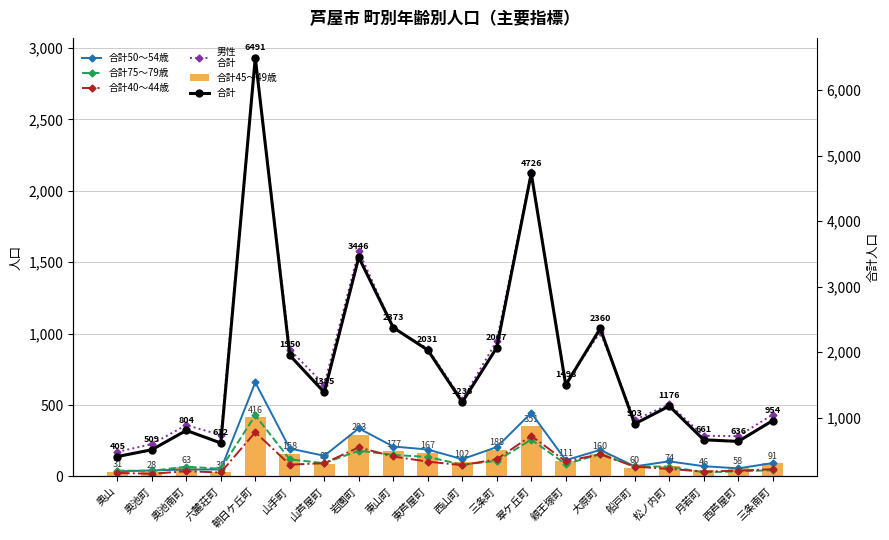

Which label corresponds to the largest value in the chart?

朝日ケ丘町